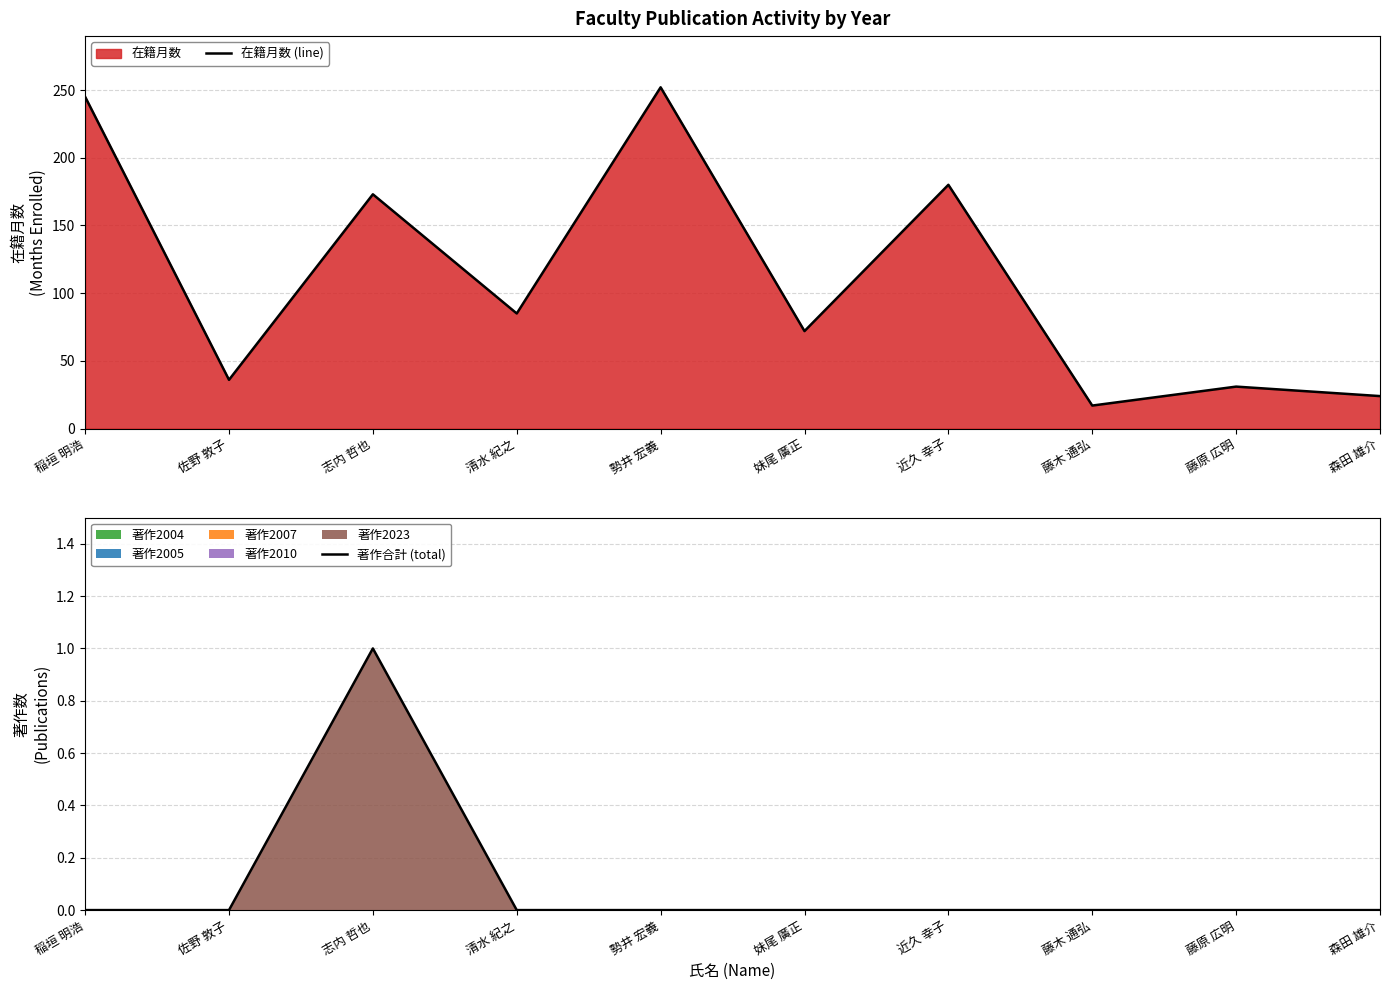

What is the lowest value of the 在籍月数 (line) series?

17